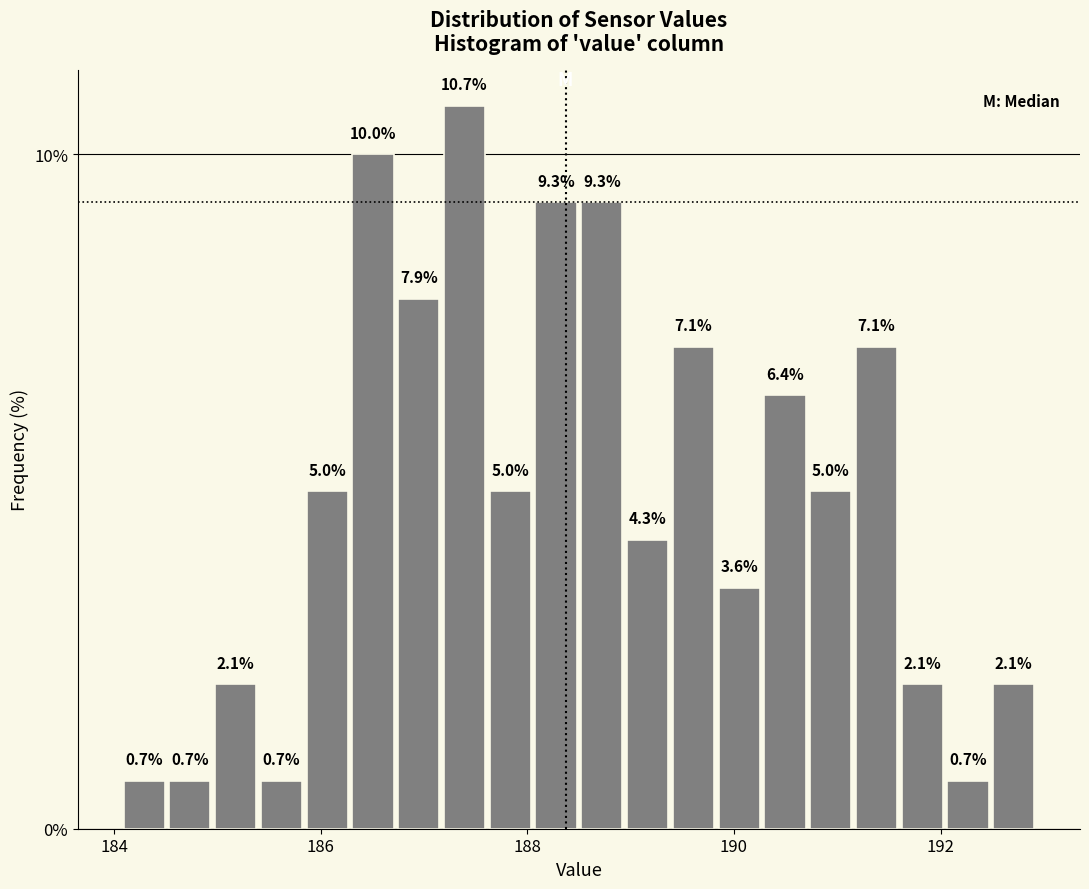

Read against the x-axis, roughly where is the centre of the tallest bar?

187.4